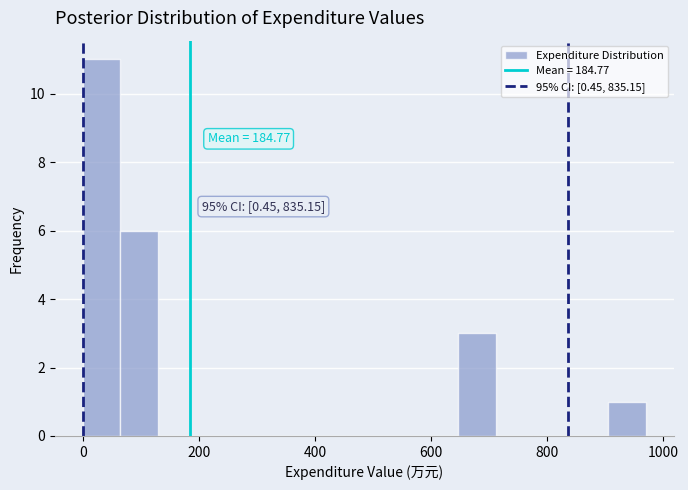

Around what value on the x-axis is the tallest bar? Give the approximate position of its centre, as read against the axis.

40